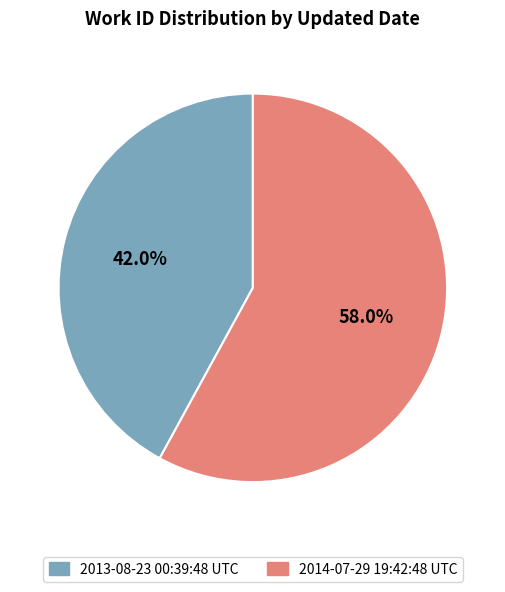

What is the ratio of the value at 2014-07-29 19:42:48 UTC to the value at 2013-08-23 00:39:48 UTC?

1.4